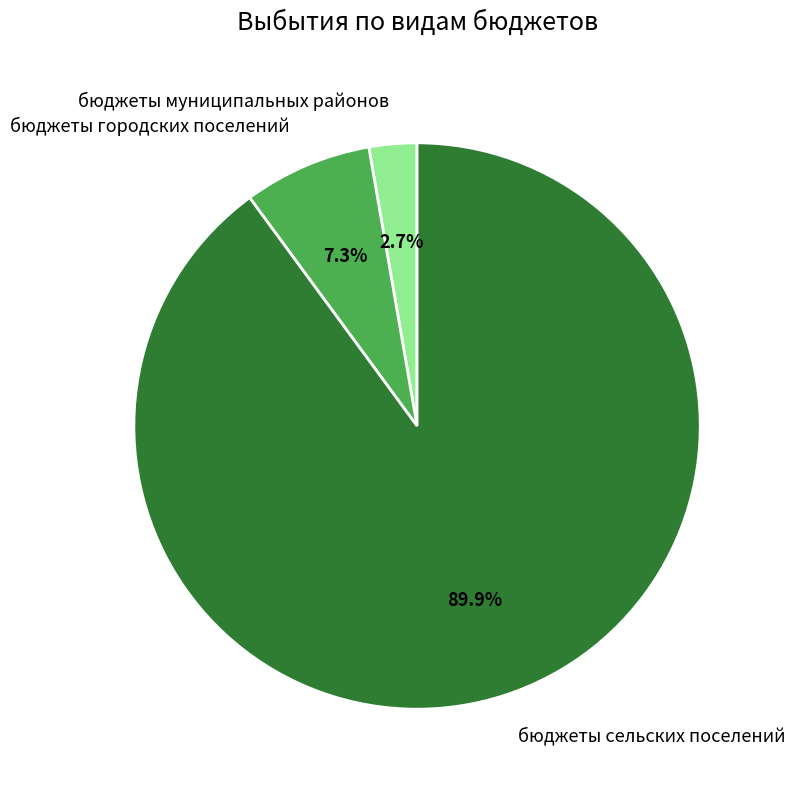

Rank the categories by value from lowest to highest.

бюджеты муниципальных районов, бюджеты городских поселений, бюджеты сельских поселений